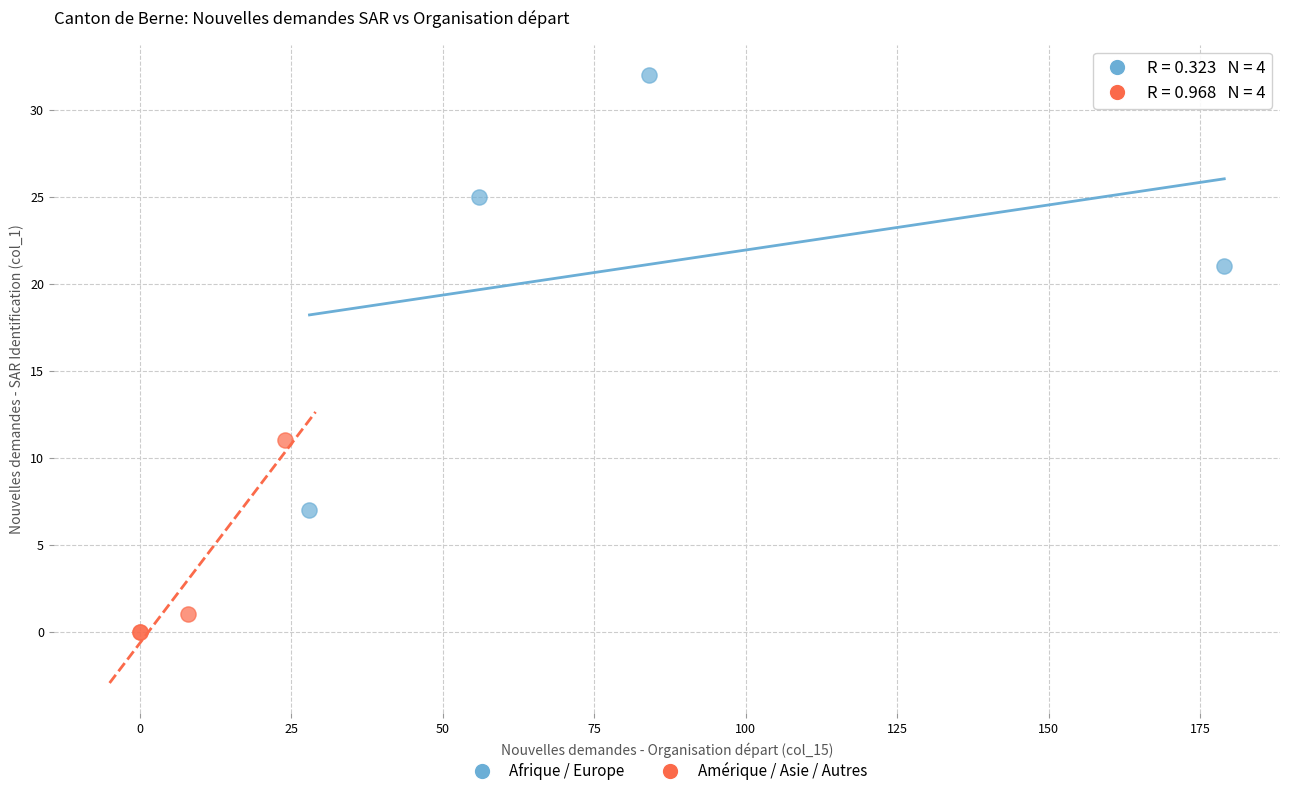

Which series has the widest spread of Y values?

Afrique / Europe